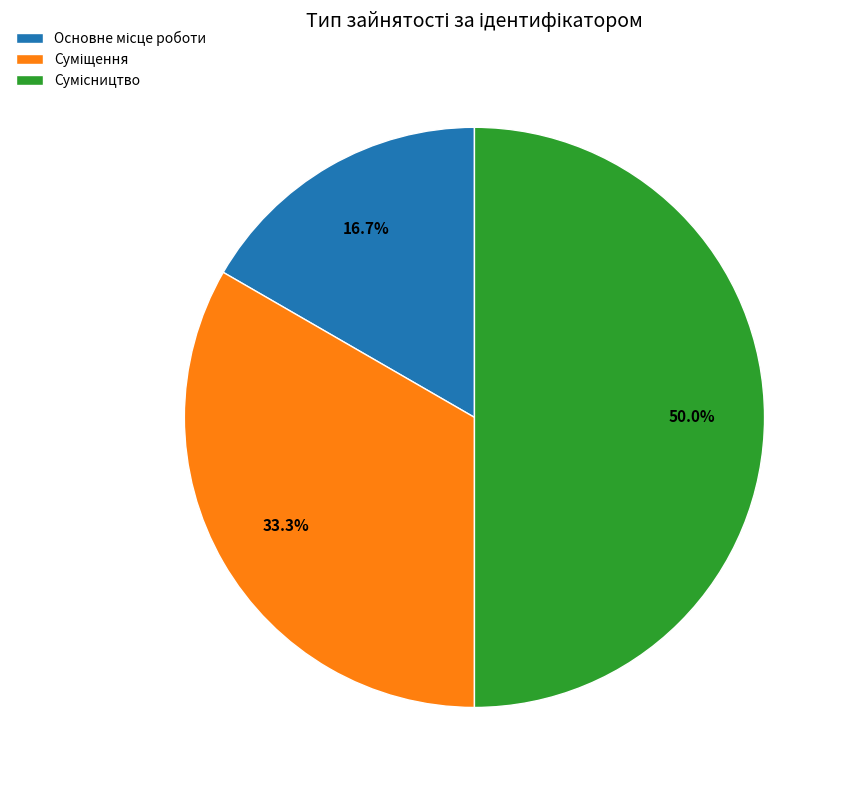

To the nearest percent, what is the average slice percentage?

33%